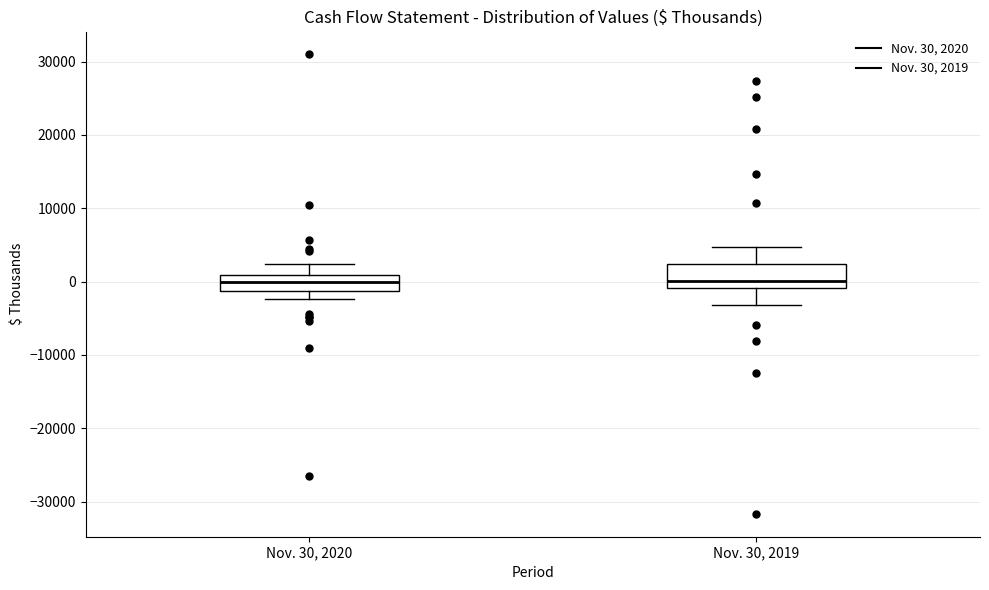

Comparing the boxes themselves (not the whiskers), which one is the tallest?

Nov. 30, 2019